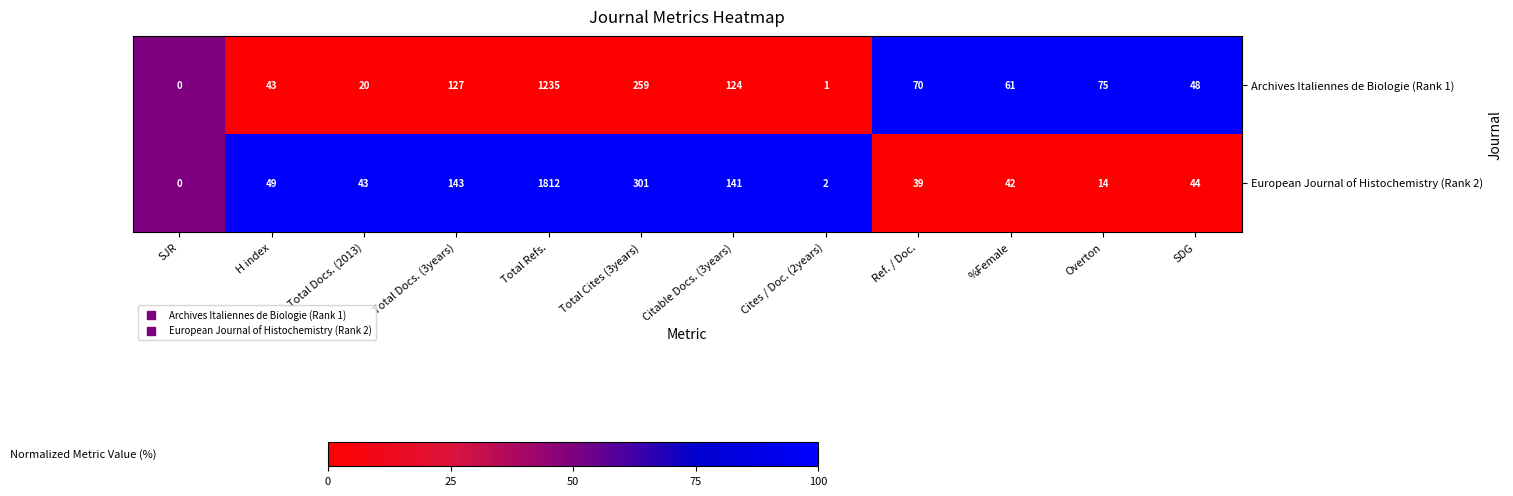

At which category is the sum across all series the highest?

Total Refs.